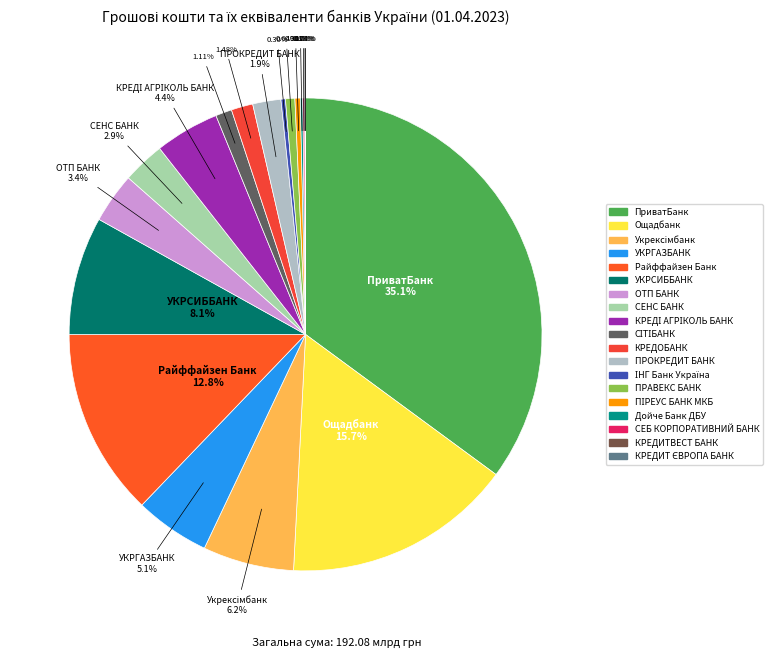

Is it true that ПРОКРЕДИТ БАНК is 2% of the pie?

True